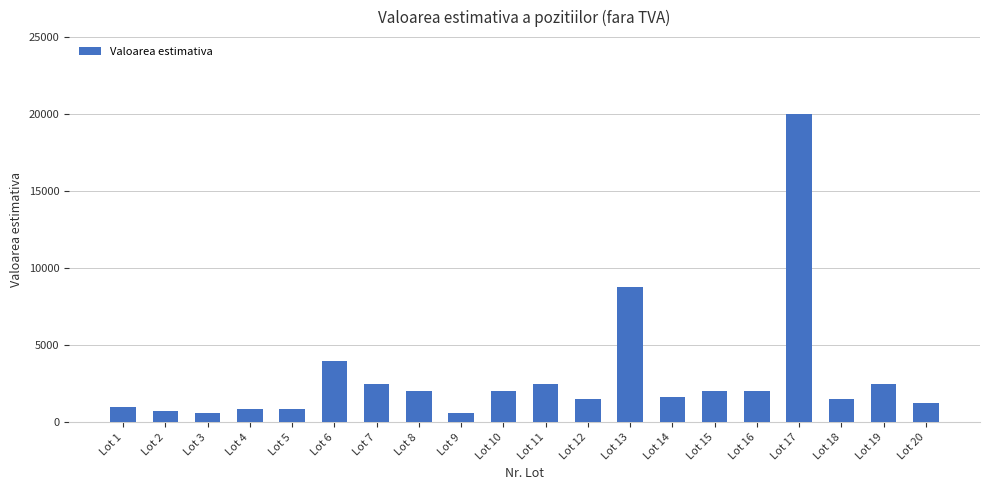

Which has a higher value, Lot 16 or Lot 1?

Lot 16